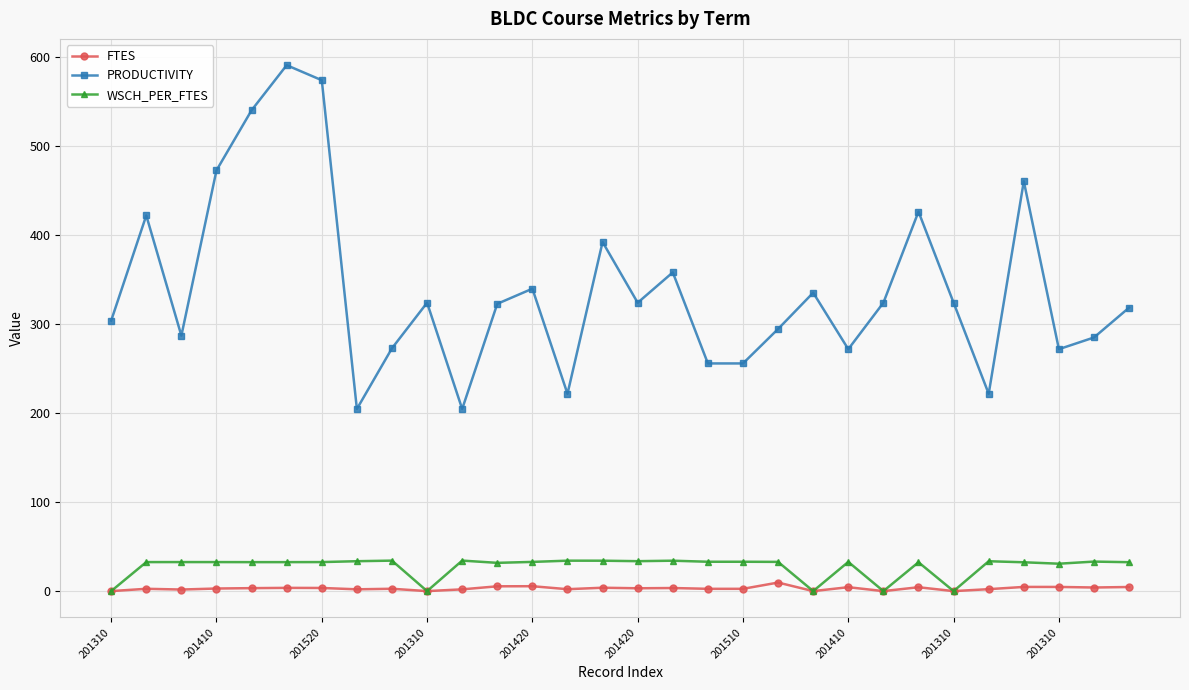

True or false: FTES and PRODUCTIVITY cross at least once.

False